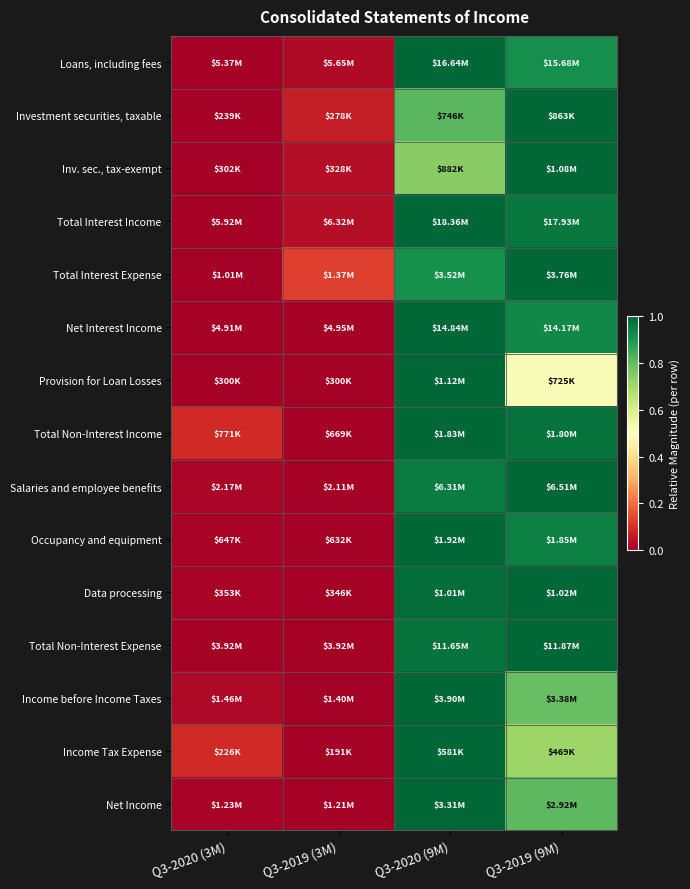

Reading left to right, transcribe all the data shown in this chart.

Loans, including fees: Q3-2020 (3M)=0.0	Q3-2019 (3M)=0.0	Q3-2020 (9M)=1.0	Q3-2019 (9M)=0.9
Investment securities, taxable: Q3-2020 (3M)=0.0	Q3-2019 (3M)=0.1	Q3-2020 (9M)=0.8	Q3-2019 (9M)=1.0
Inv. sec., tax-exempt: Q3-2020 (3M)=0.0	Q3-2019 (3M)=0.0	Q3-2020 (9M)=0.7	Q3-2019 (9M)=1.0
Total Interest Income: Q3-2020 (3M)=0.0	Q3-2019 (3M)=0.0	Q3-2020 (9M)=1.0	Q3-2019 (9M)=1.0
Total Interest Expense: Q3-2020 (3M)=0.0	Q3-2019 (3M)=0.1	Q3-2020 (9M)=0.9	Q3-2019 (9M)=1.0
Net Interest Income: Q3-2020 (3M)=0.0	Q3-2019 (3M)=0.0	Q3-2020 (9M)=1.0	Q3-2019 (9M)=0.9
Provision for Loan Losses: Q3-2020 (3M)=0.0	Q3-2019 (3M)=0.0	Q3-2020 (9M)=1.0	Q3-2019 (9M)=0.5
Total Non-Interest Income: Q3-2020 (3M)=0.1	Q3-2019 (3M)=0.0	Q3-2020 (9M)=1.0	Q3-2019 (9M)=1.0
Salaries and employee benefits: Q3-2020 (3M)=0.0	Q3-2019 (3M)=0.0	Q3-2020 (9M)=1.0	Q3-2019 (9M)=1.0
Occupancy and equipment: Q3-2020 (3M)=0.0	Q3-2019 (3M)=0.0	Q3-2020 (9M)=1.0	Q3-2019 (9M)=0.9
Data processing: Q3-2020 (3M)=0.0	Q3-2019 (3M)=0.0	Q3-2020 (9M)=1.0	Q3-2019 (9M)=1.0
Total Non-Interest Expense: Q3-2020 (3M)=0.0	Q3-2019 (3M)=0.0	Q3-2020 (9M)=1.0	Q3-2019 (9M)=1.0
Income before Income Taxes: Q3-2020 (3M)=0.0	Q3-2019 (3M)=0.0	Q3-2020 (9M)=1.0	Q3-2019 (9M)=0.8
Income Tax Expense: Q3-2020 (3M)=0.1	Q3-2019 (3M)=0.0	Q3-2020 (9M)=1.0	Q3-2019 (9M)=0.7
Net Income: Q3-2020 (3M)=0.0	Q3-2019 (3M)=0.0	Q3-2020 (9M)=1.0	Q3-2019 (9M)=0.8